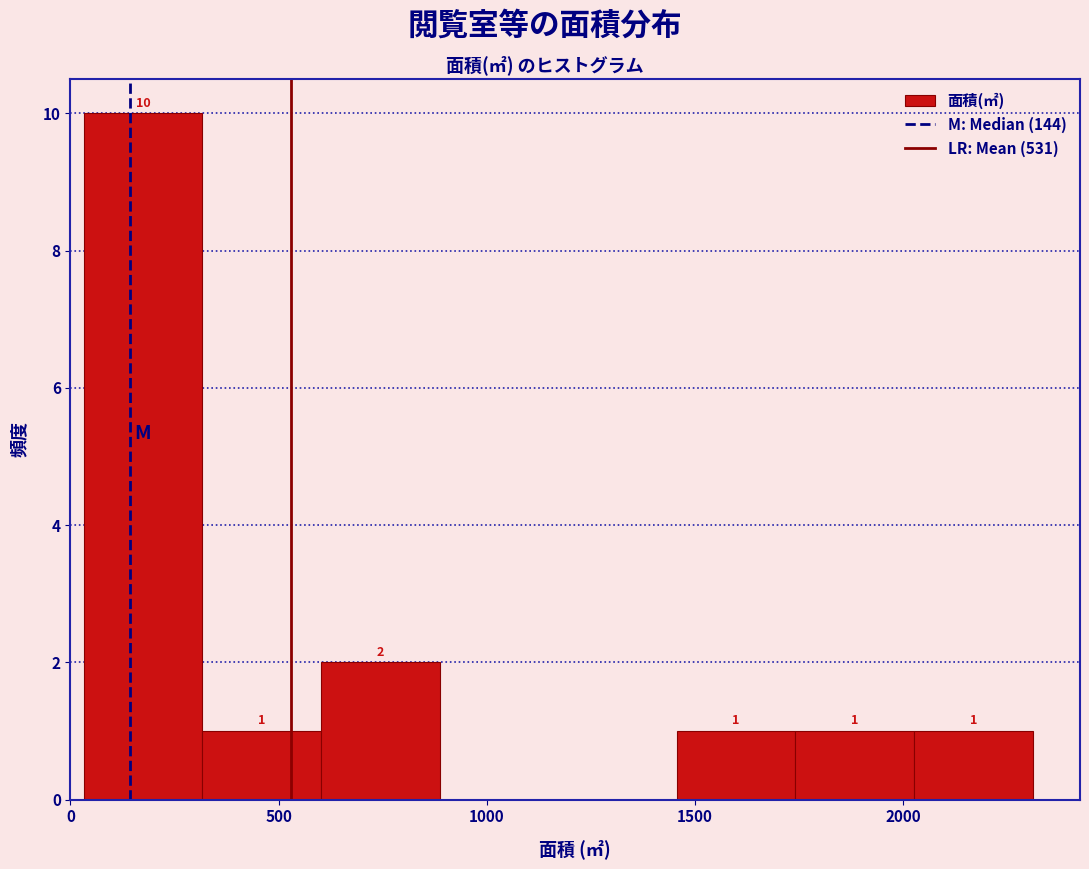

Over which range of the x-axis is the bar tallest?

50 to 300